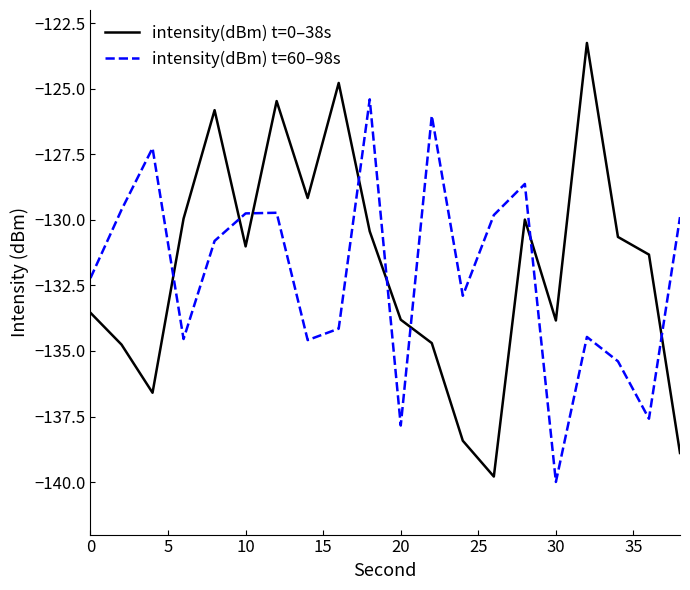

What is the difference between the maximum and minimum values in the intensity(dBm) t=60–98s series?

14.6